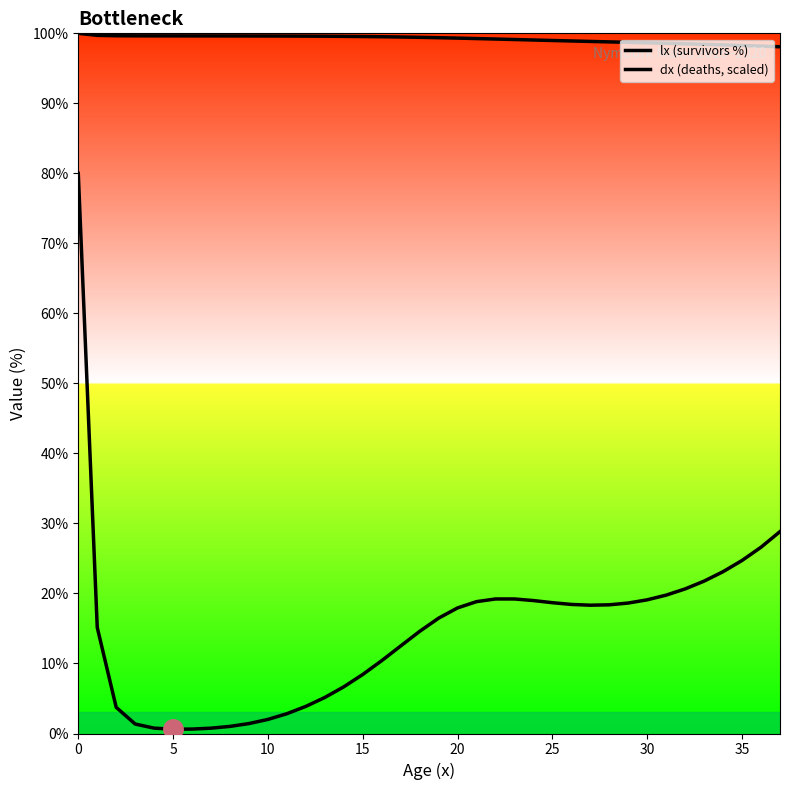

True or false: lx (survivors %) and dx (deaths, scaled) intersect in this chart.

False